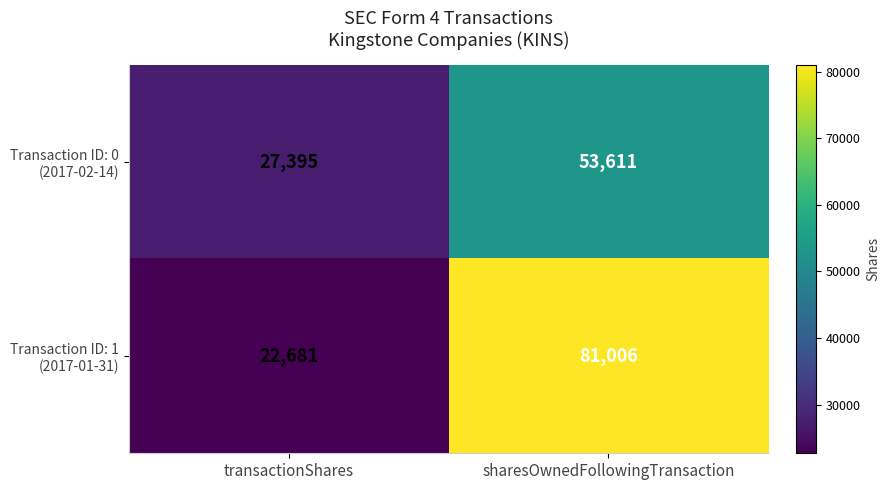

What is the difference between the highest and lowest values at transactionShares?

4714